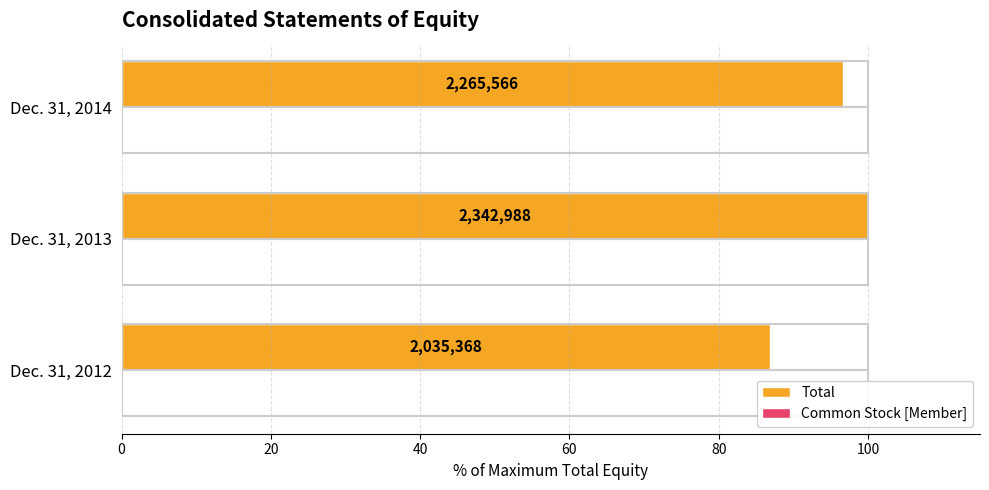

Reading right to left, list all the values displayed in this chart.

Total: 96.7	100.0	86.9
Common Stock [Member]: 0.0	0.0	0.0